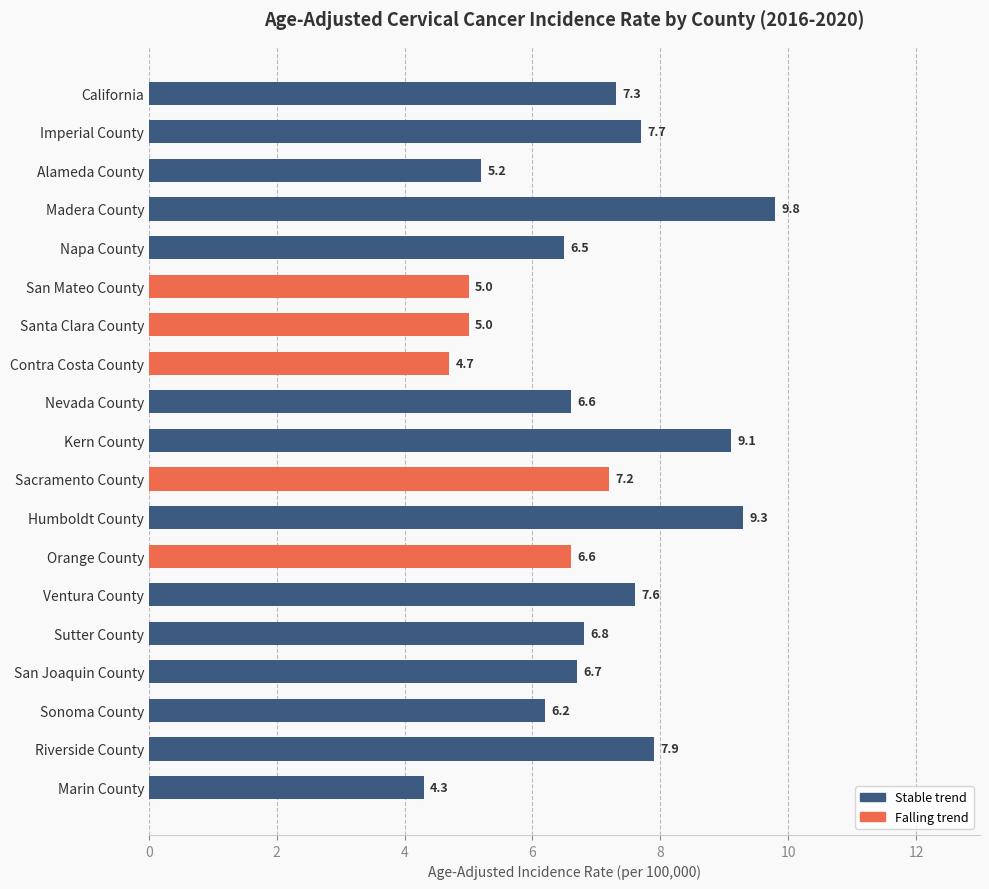

What is the change in value from Kern County to Riverside County?

-1.2